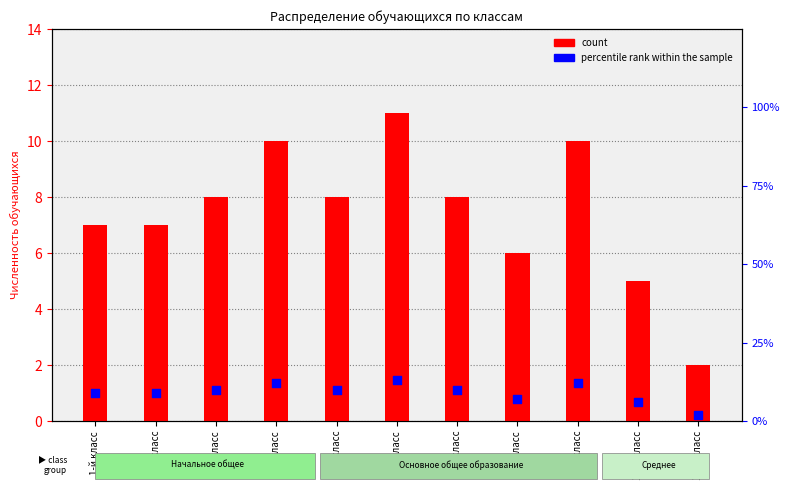

What are all the series names shown in the legend?

count, percentile rank within the sample